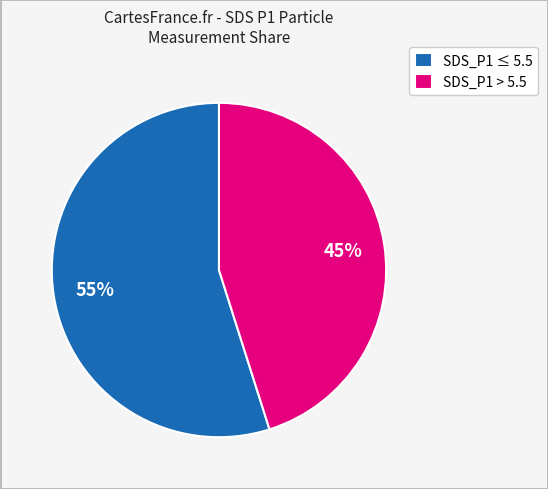

To the nearest percent, what percentage of the pie is SDS_P1 ≤ 5.5?

55%